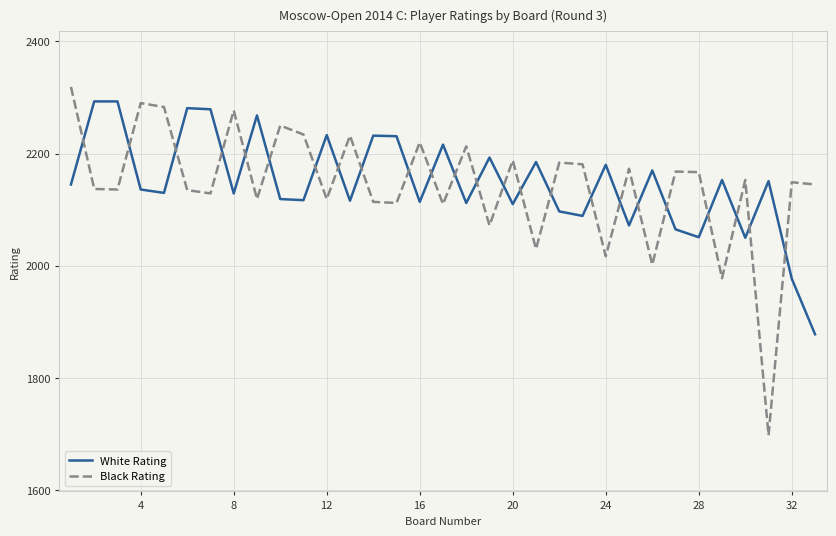

What is the minimum value for White Rating?

1878